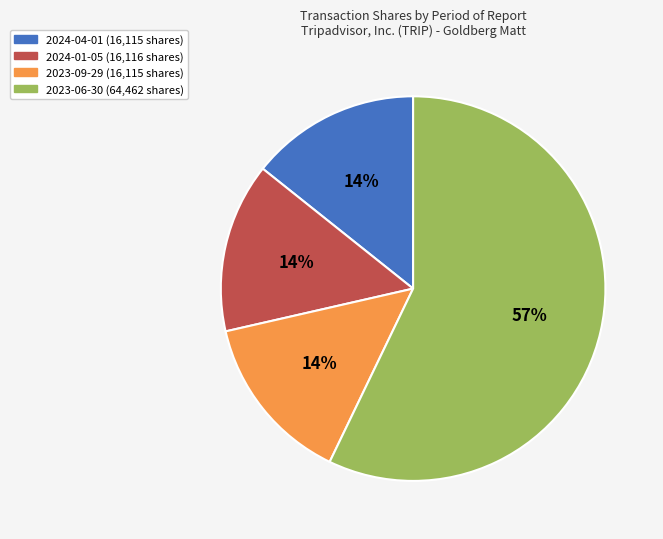

Is the sum of 2024-04-01 and 2024-01-05 greater than half?

No